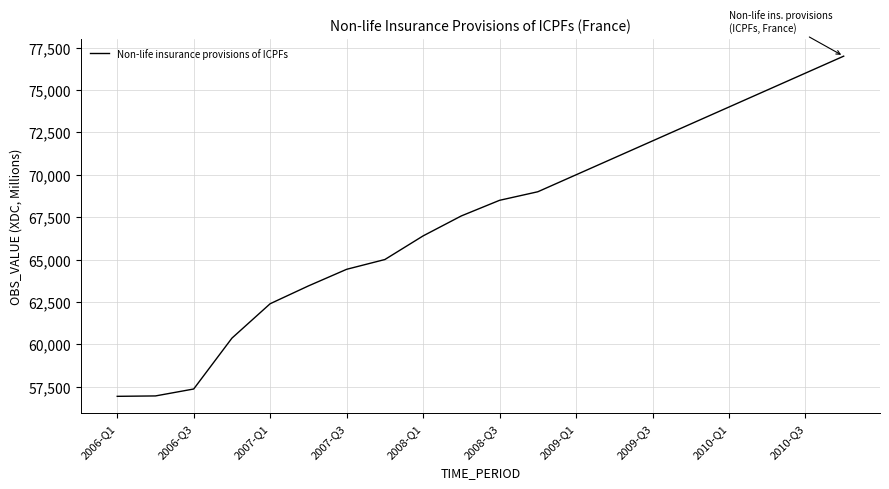

What is the minimum value shown in the chart?

56931